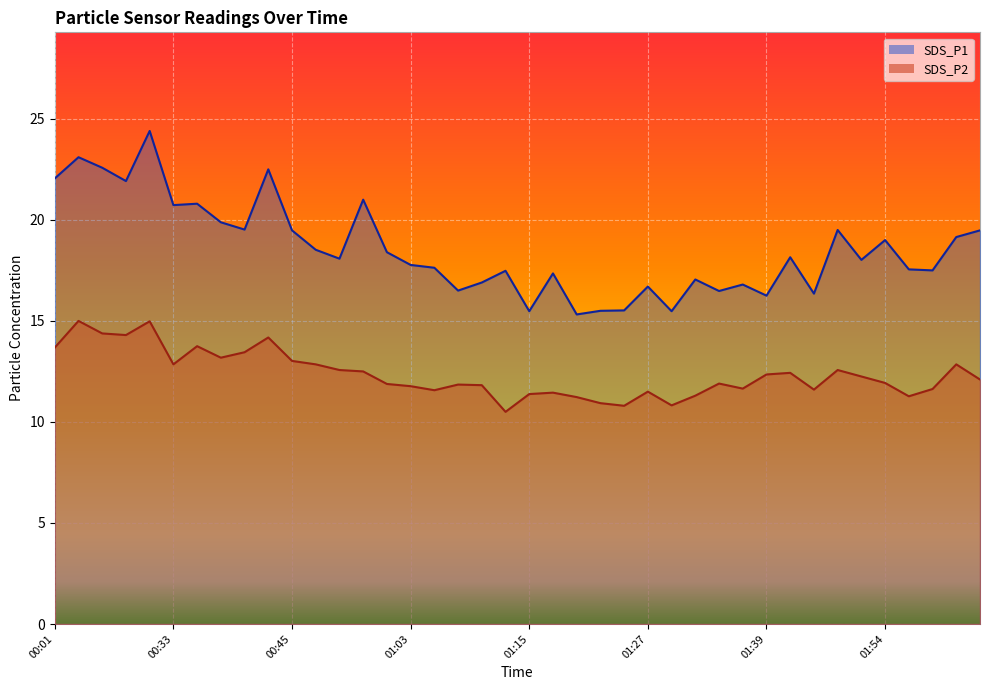

Between 00:11 and 01:54, which series saw the biggest shift?

SDS_P1